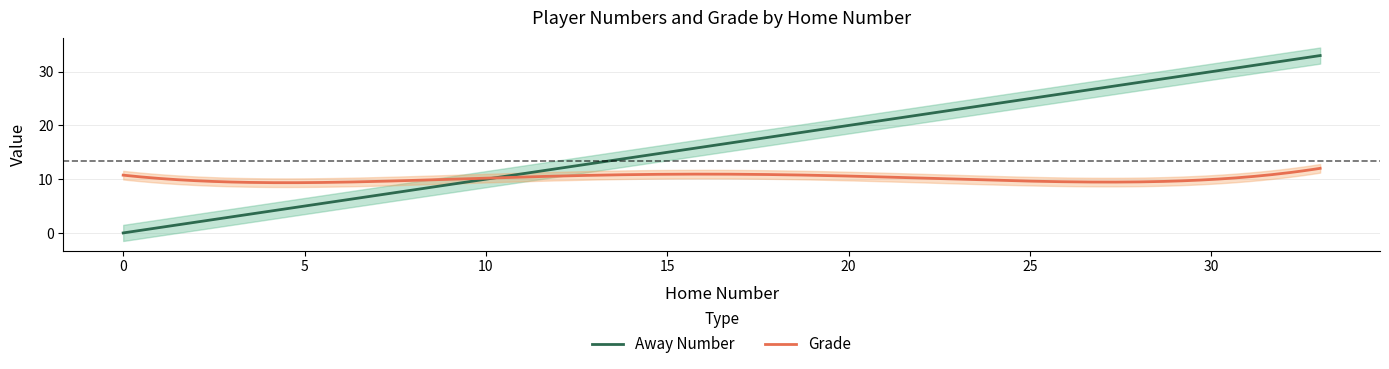

How many categories are shown in the chart?

18